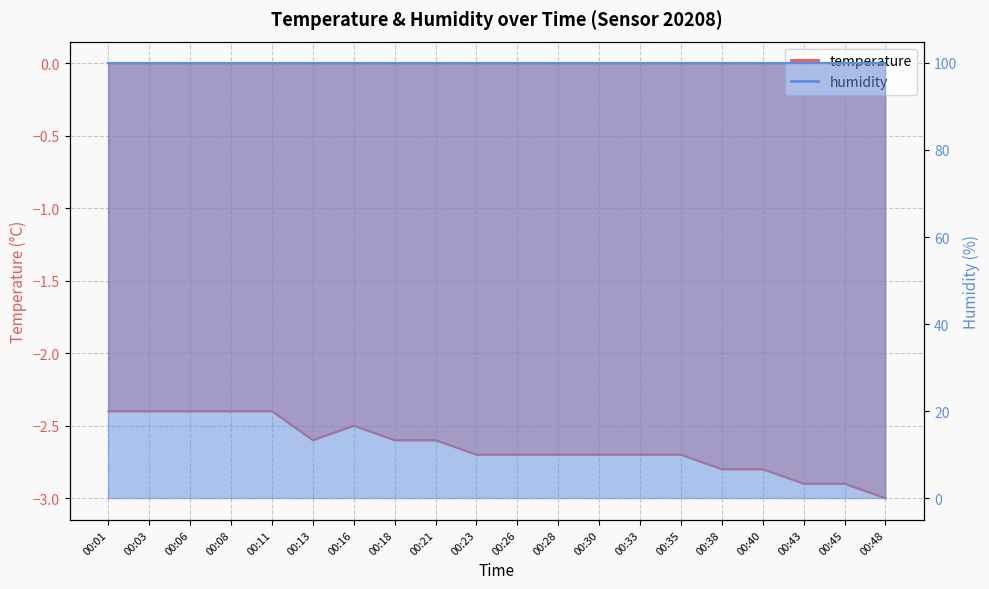

True or false: there are more than 2 points higher than both neighbors.

False